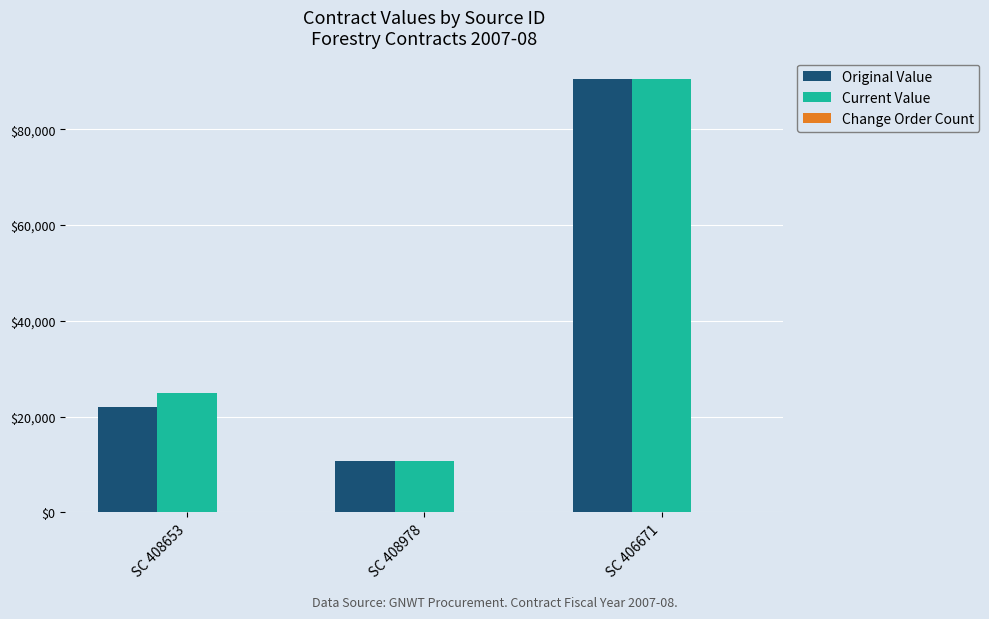

At which category is the sum across all series the highest?

SC 406671